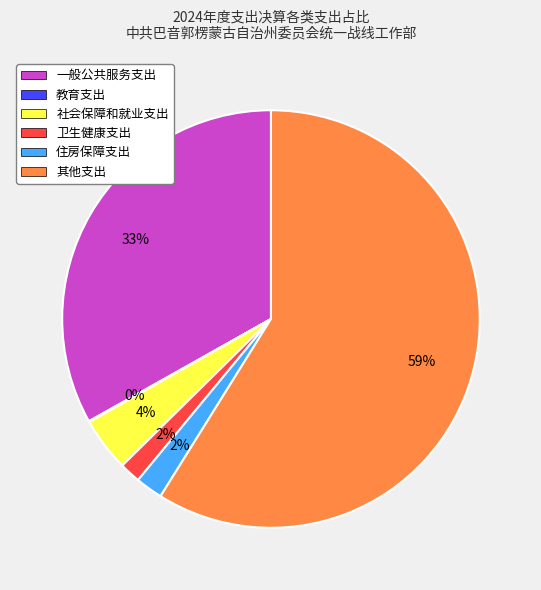

To the nearest percent, what is the difference between the 其他支出 and 卫生健康支出 slice percentages?

57%